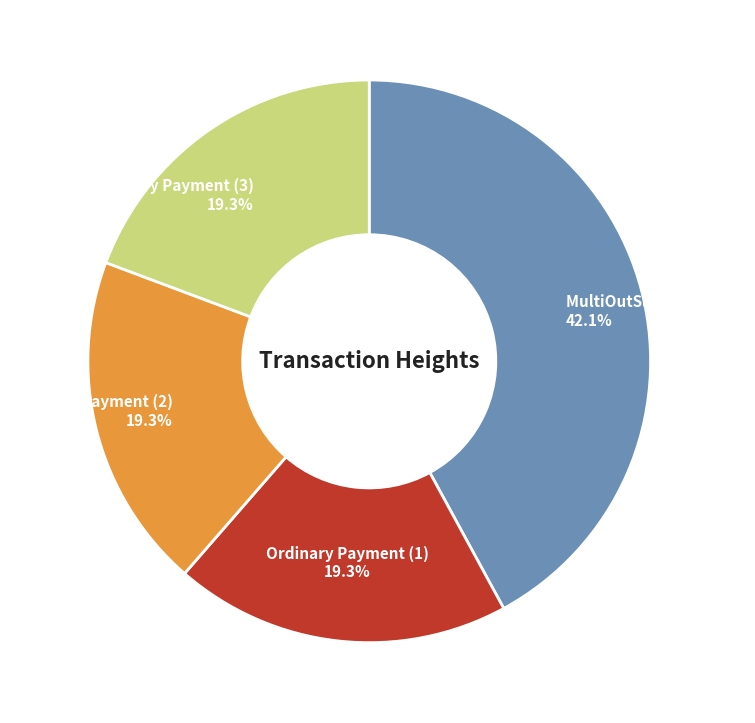

Is there any slice that represents more than half of the pie?

No